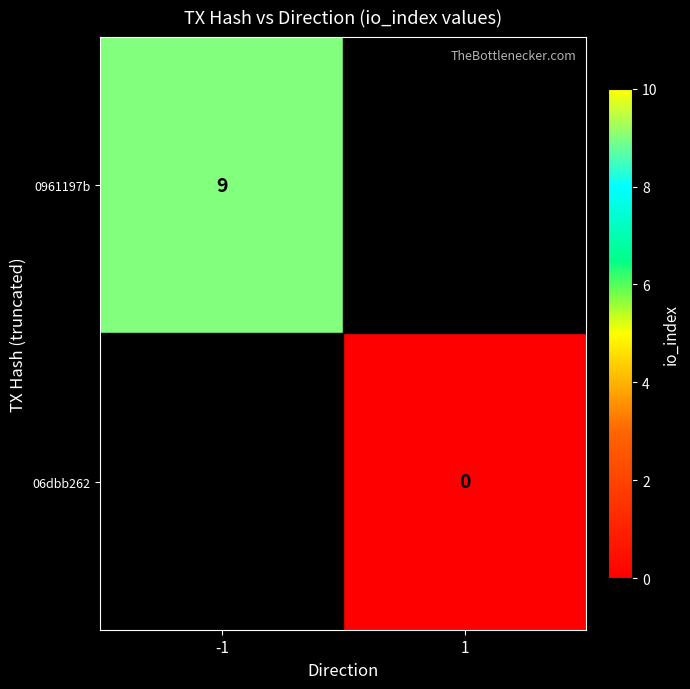

The 0961197b series shows 3 at -1. True or false?

False